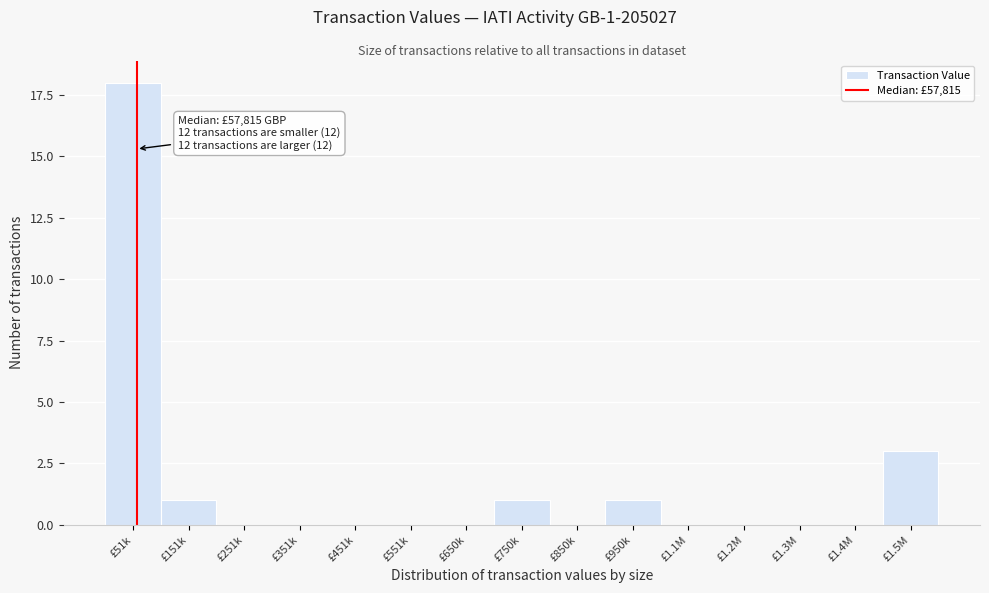

Reading left to right, transcribe all the data shown in this chart.

£51k=18	£151k=1	£251k=0	£351k=0	£451k=0	£551k=0	£650k=0	£750k=1	£850k=0	£950k=1	£1.1M=0	£1.2M=0	£1.3M=0	£1.4M=0	£1.5M=3